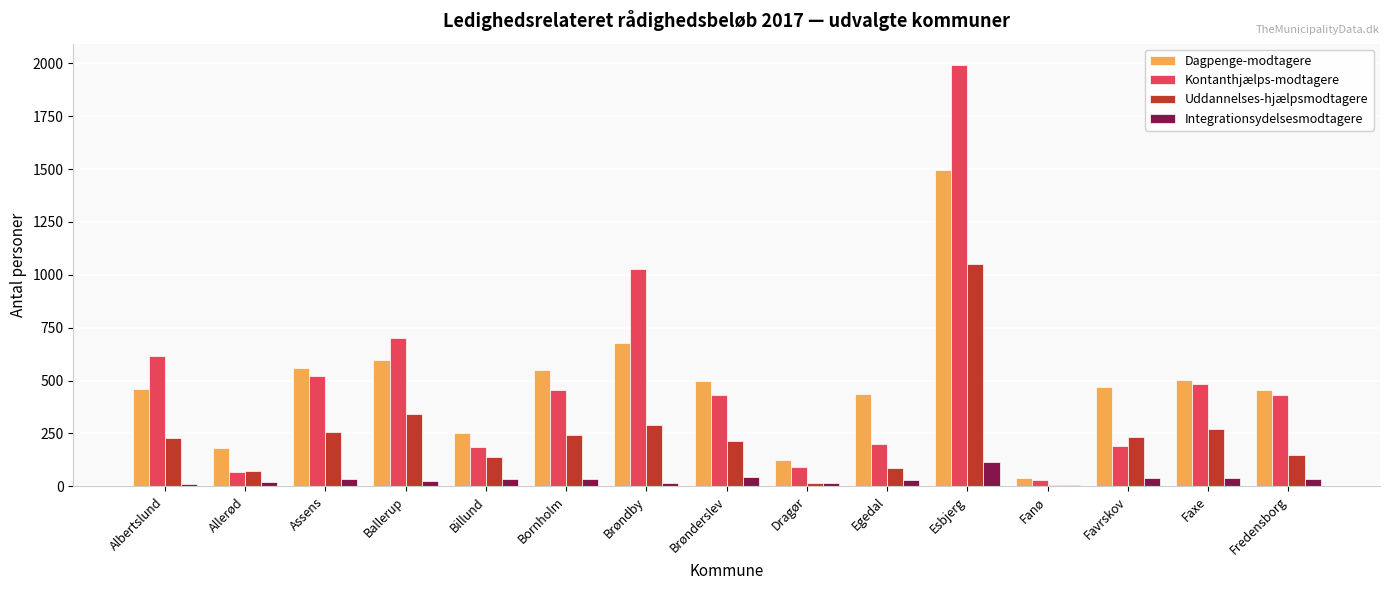

Which series changed the most between Ballerup and Fanø?

Kontanthjælps-modtagere